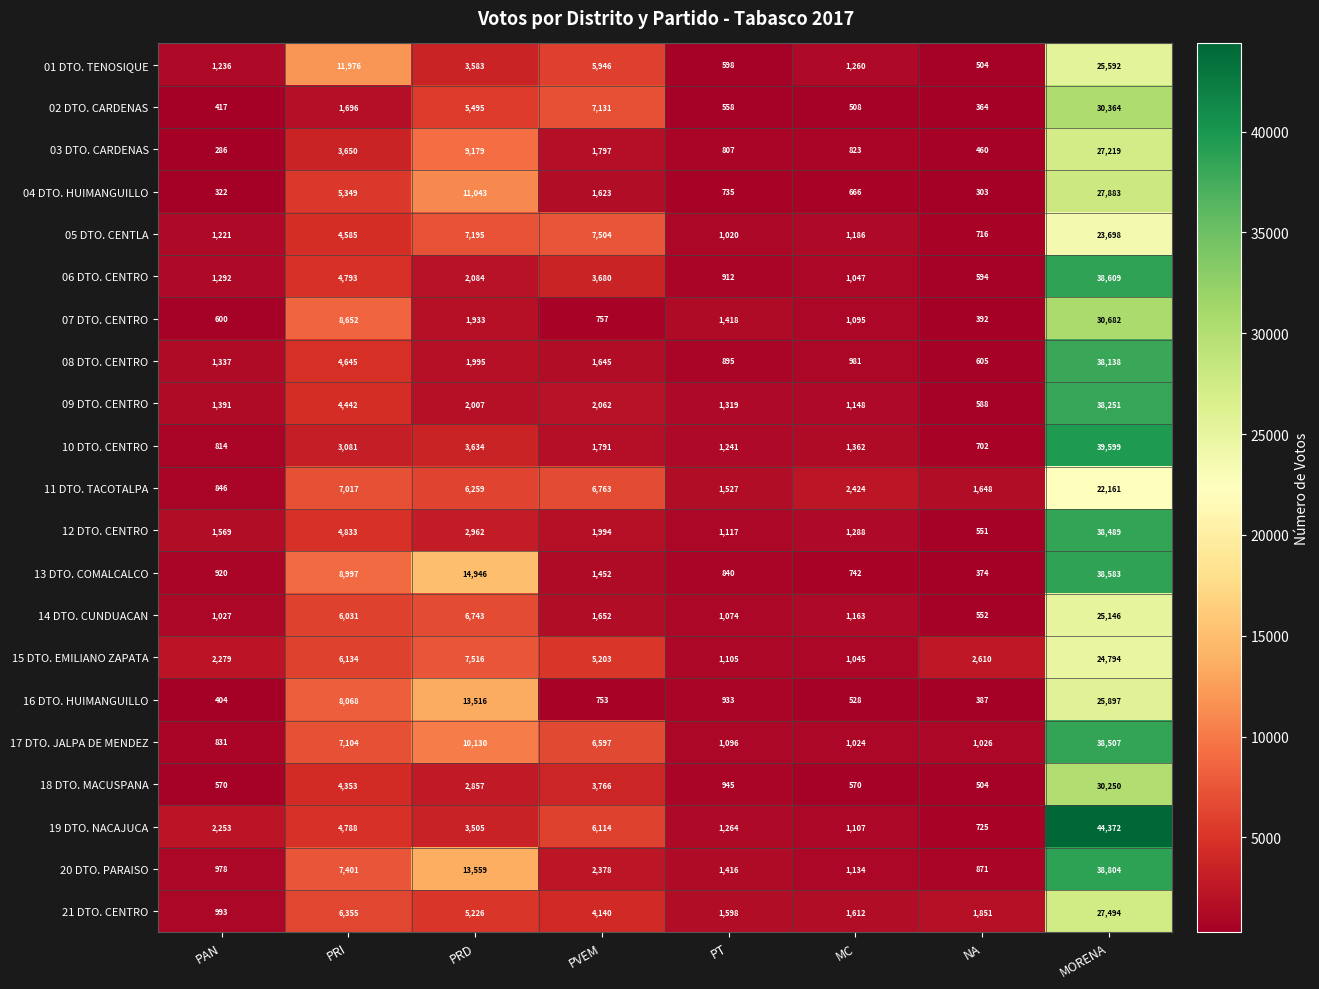

Rank the categories by 01 DTO. TENOSIQUE value from lowest to highest.

NA, PT, PAN, MC, PRD, PVEM, PRI, MORENA